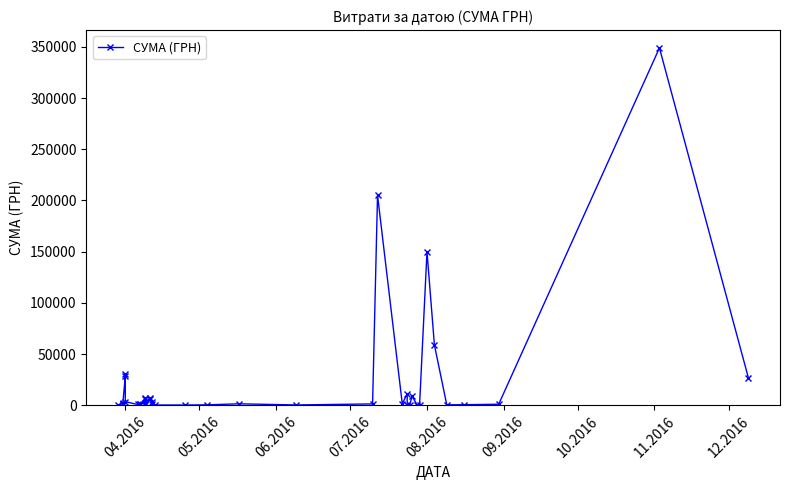

How many interior local valleys (lower than both neighbors) does the data have?

12